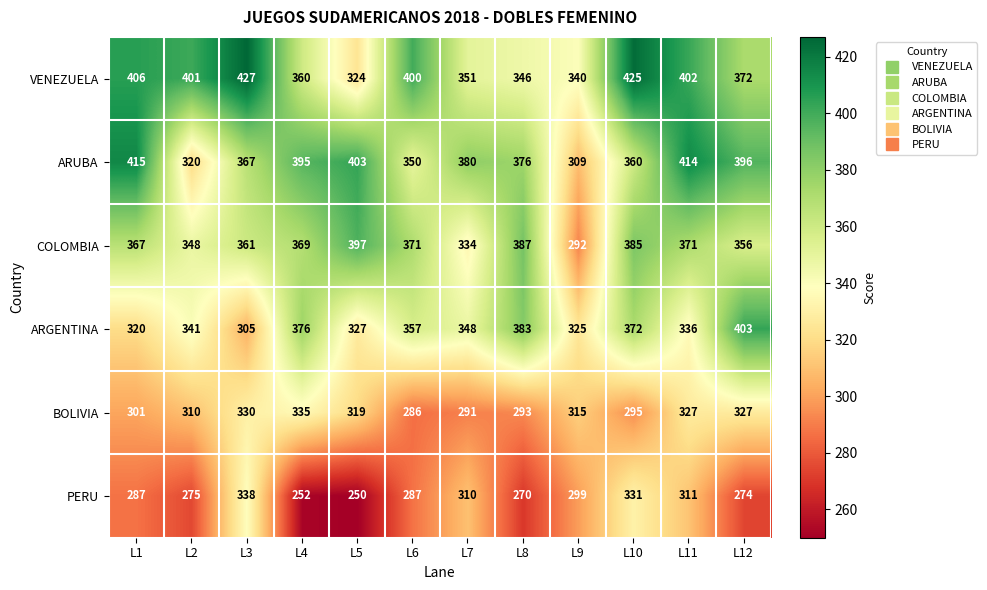

How many data points does each series have?

12